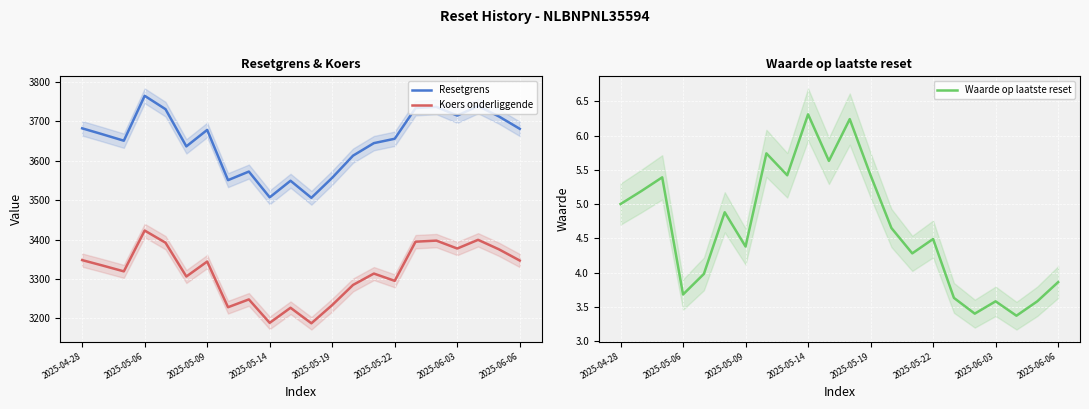

The value of Koers onderliggende at 2025-05-14 is 1560.7. True or false?

False